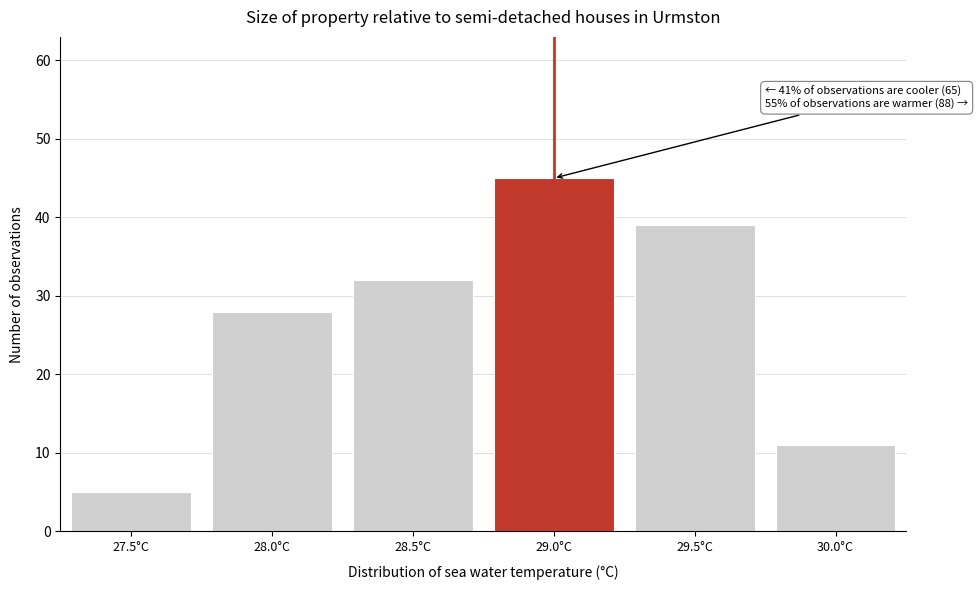

Reading left to right, transcribe all the data shown in this chart.

27.5°C=5	28.0°C=28	28.5°C=32	29.0°C=45	29.5°C=39	30.0°C=11